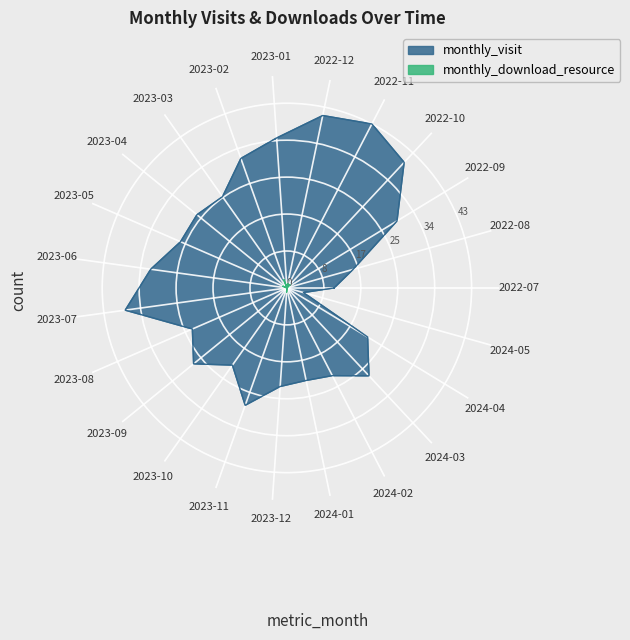

Which category has the lowest value in the monthly_visit series?

2024-05